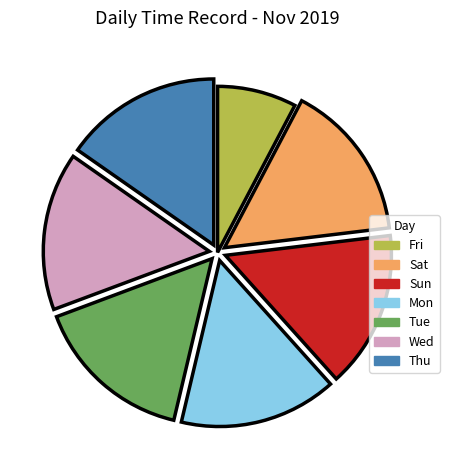

Is there any slice that represents more than half of the pie?

No